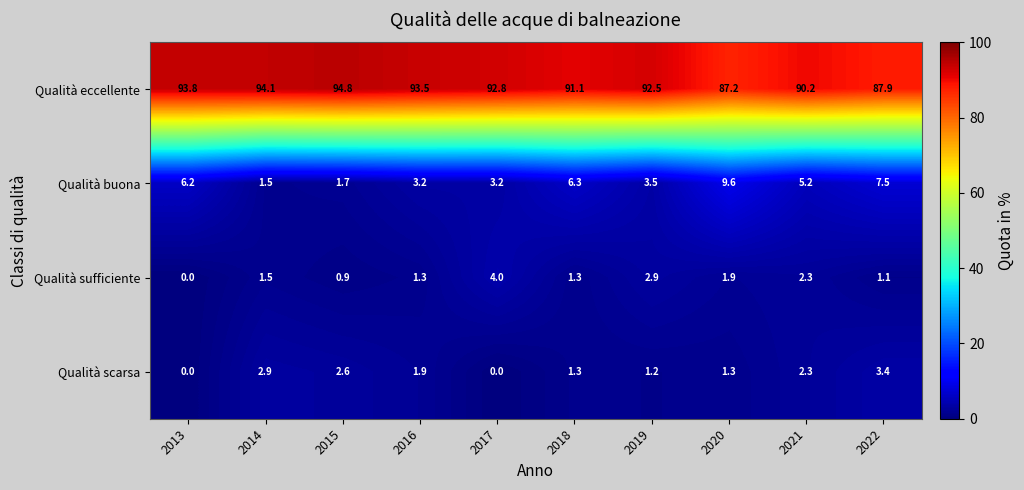

Which series has the widest spread of values?

Qualità buona